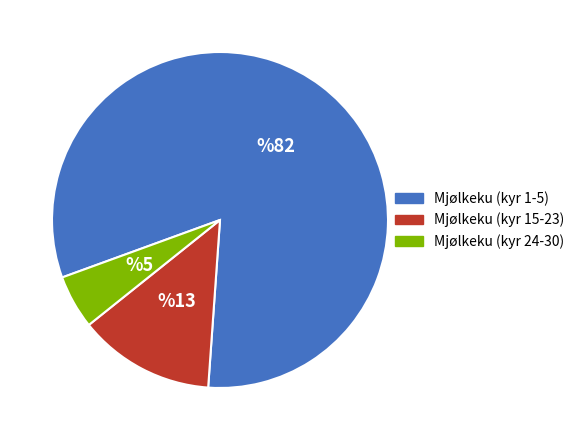

Rank the categories by value from highest to lowest.

Mjølkeku (kyr 1-5), Mjølkeku (kyr 15-23), Mjølkeku (kyr 24-30)